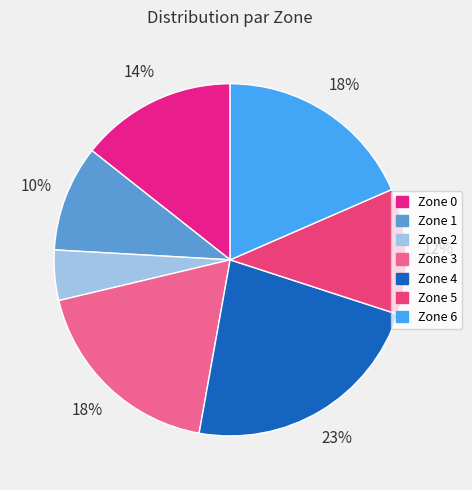

To the nearest percent, what is the combined percentage of Zone 0 and Zone 1?

24%